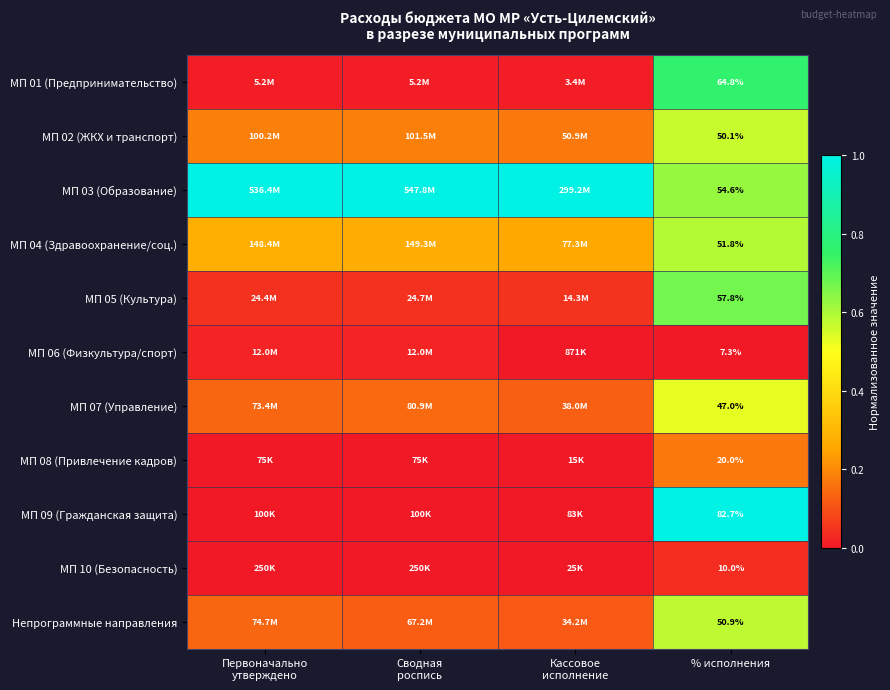

What is the total value across all series at Первоначально
утверждено?

1.8